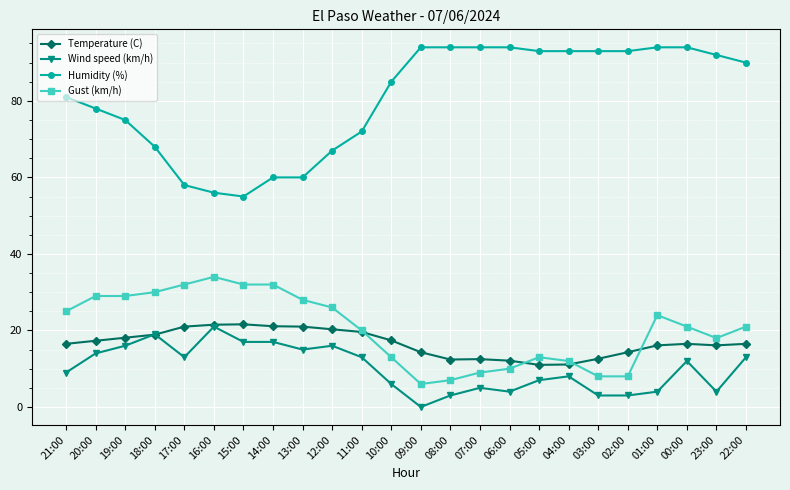

True or false: Humidity (%) and Wind speed (km/h) cross at least once.

False